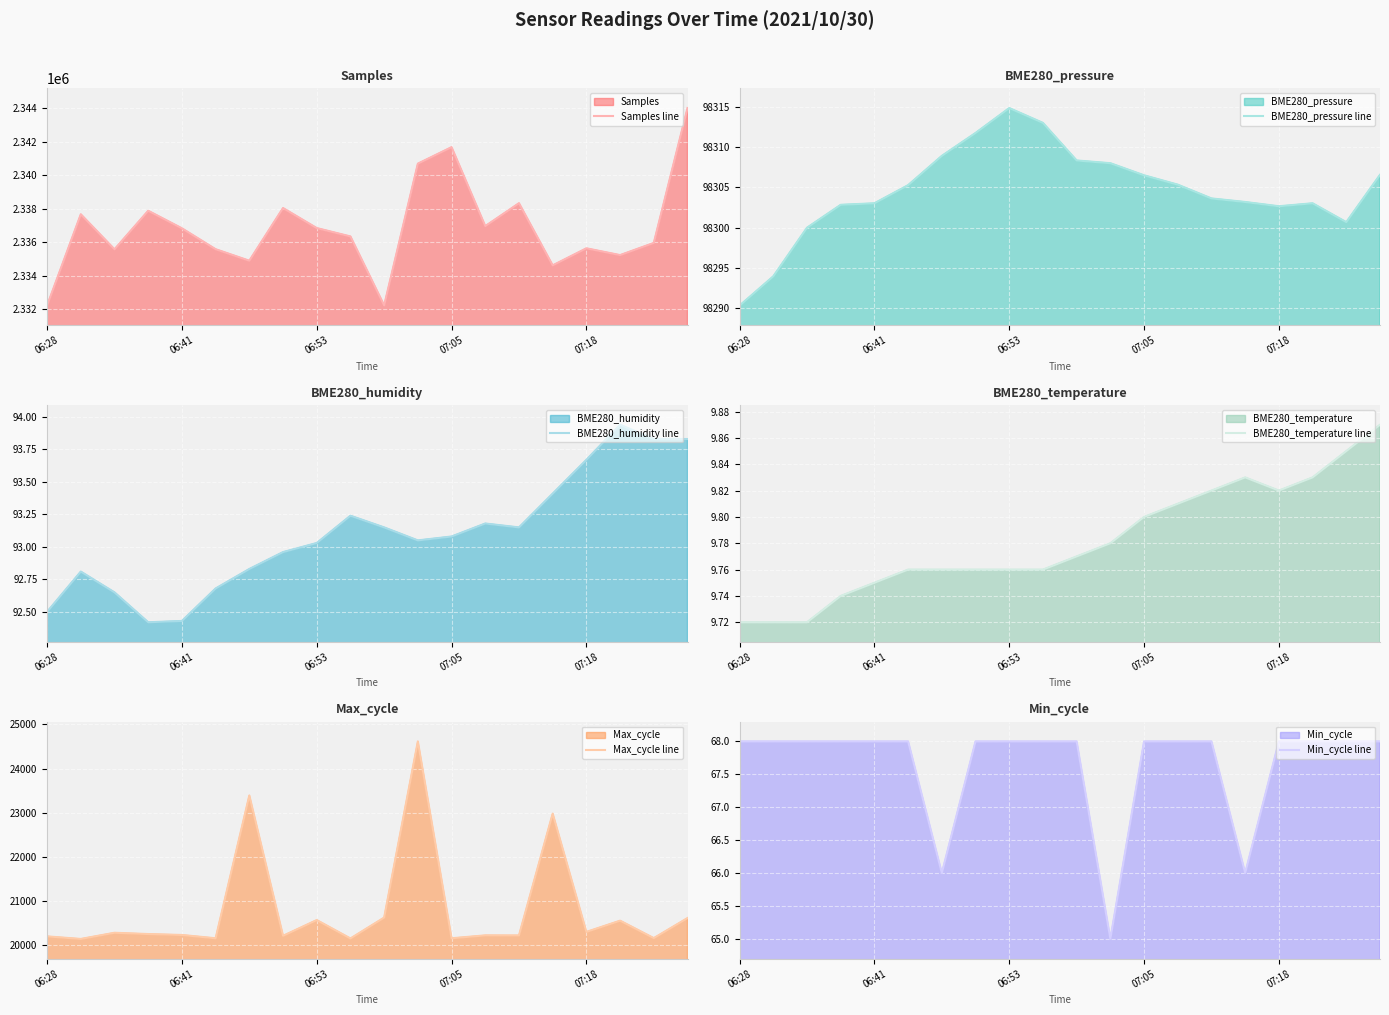

Rank the series by their maximum value, from lowest to highest.

BME280_temperature line, Min_cycle line, BME280_humidity line, Max_cycle line, BME280_pressure line, Samples line